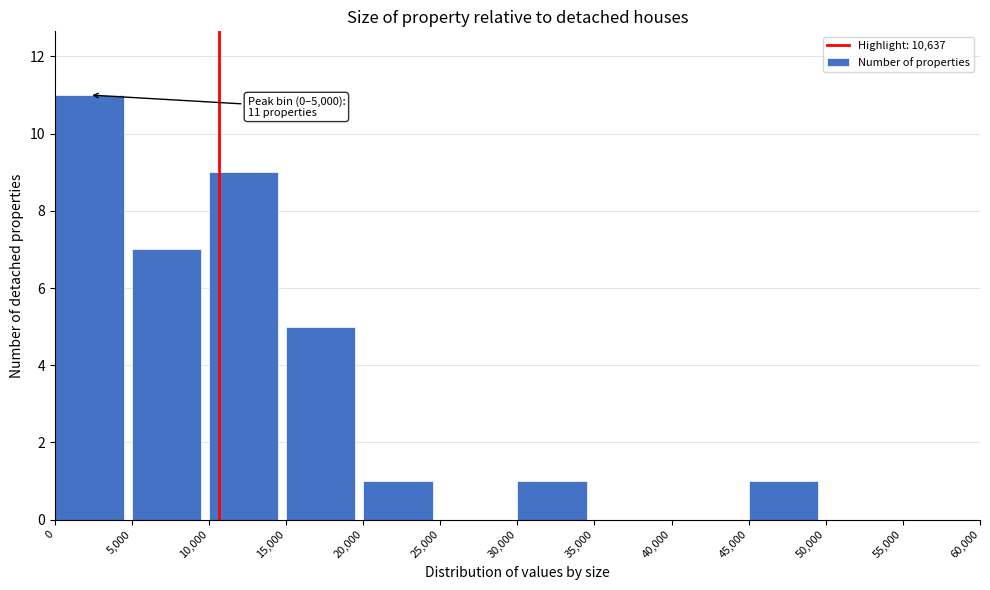

Which range on the x-axis has the tallest bar?

0 to 5,000